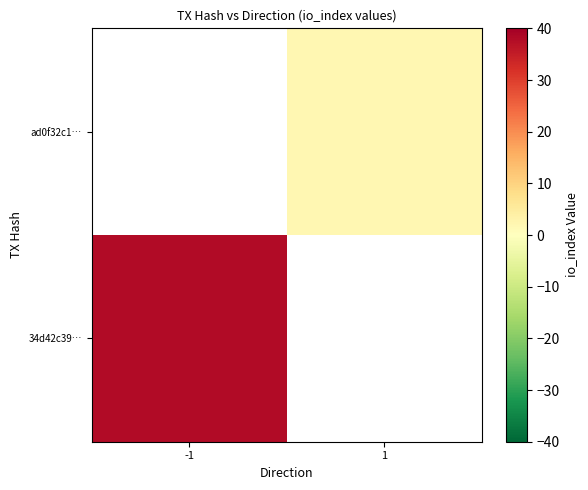

Rank the series by their average value, from lowest to highest.

34d42c39…, ad0f32c1…